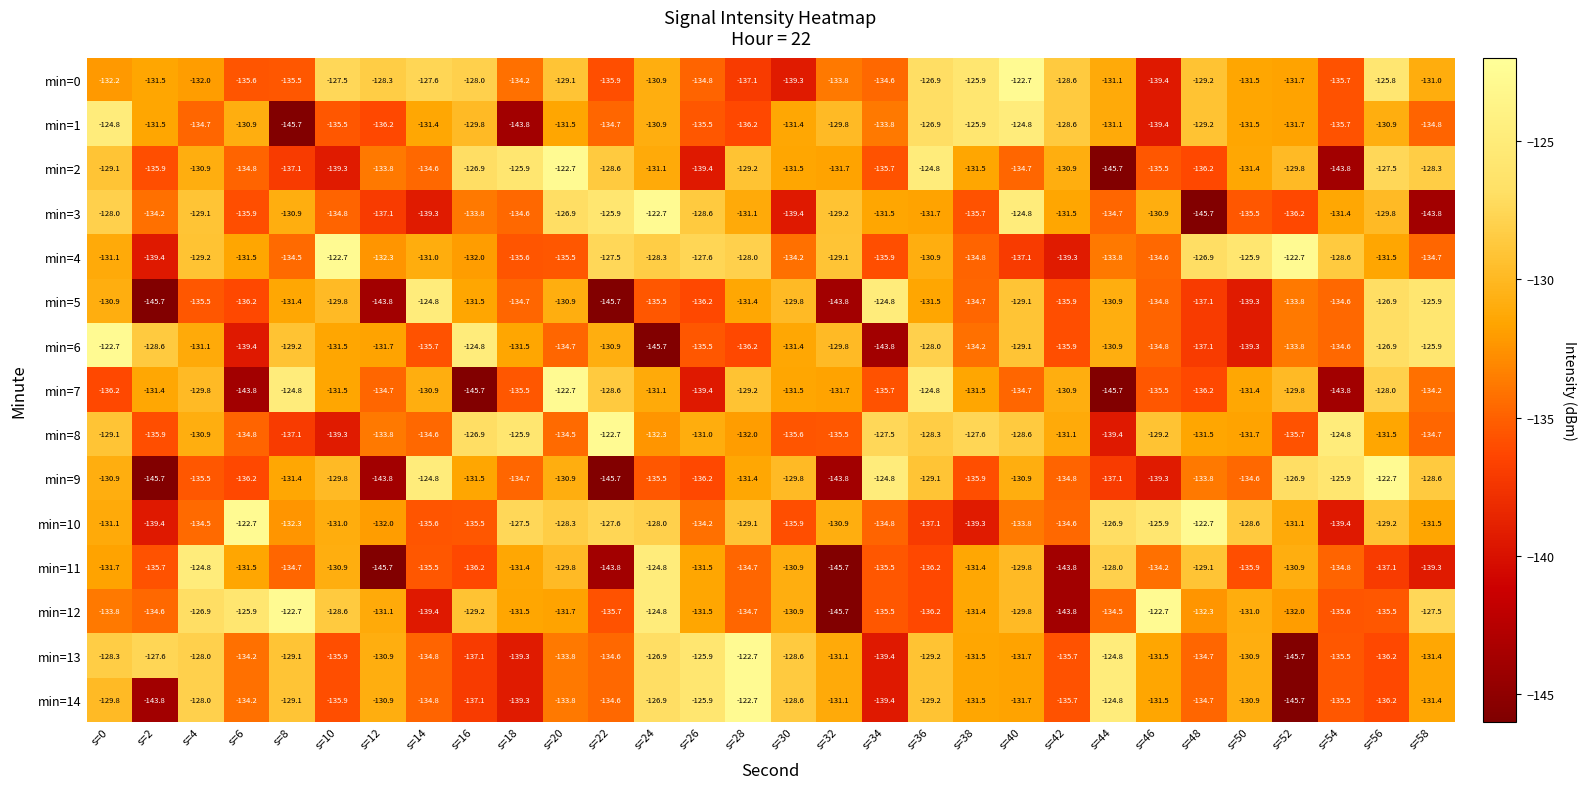

Which series has the largest total across all categories?

min=4